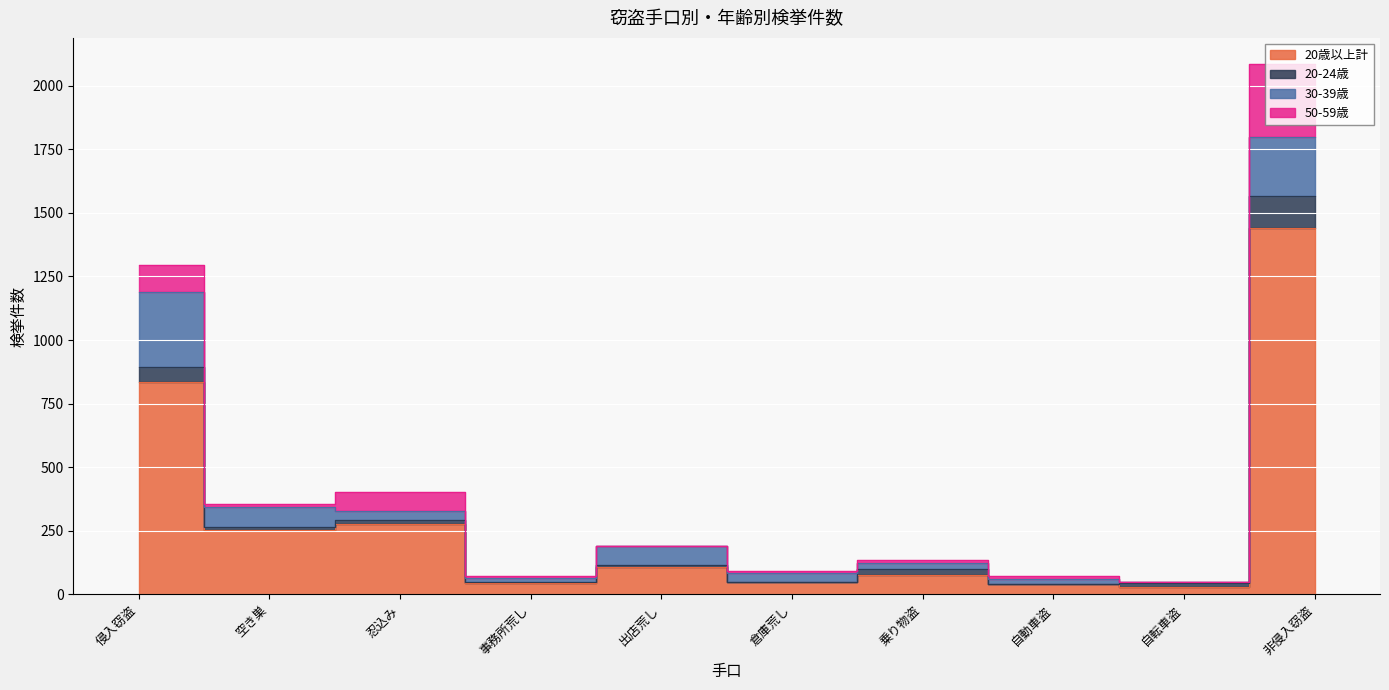

What is the difference between the second highest and second lowest values in the 30-39歳 series?

216